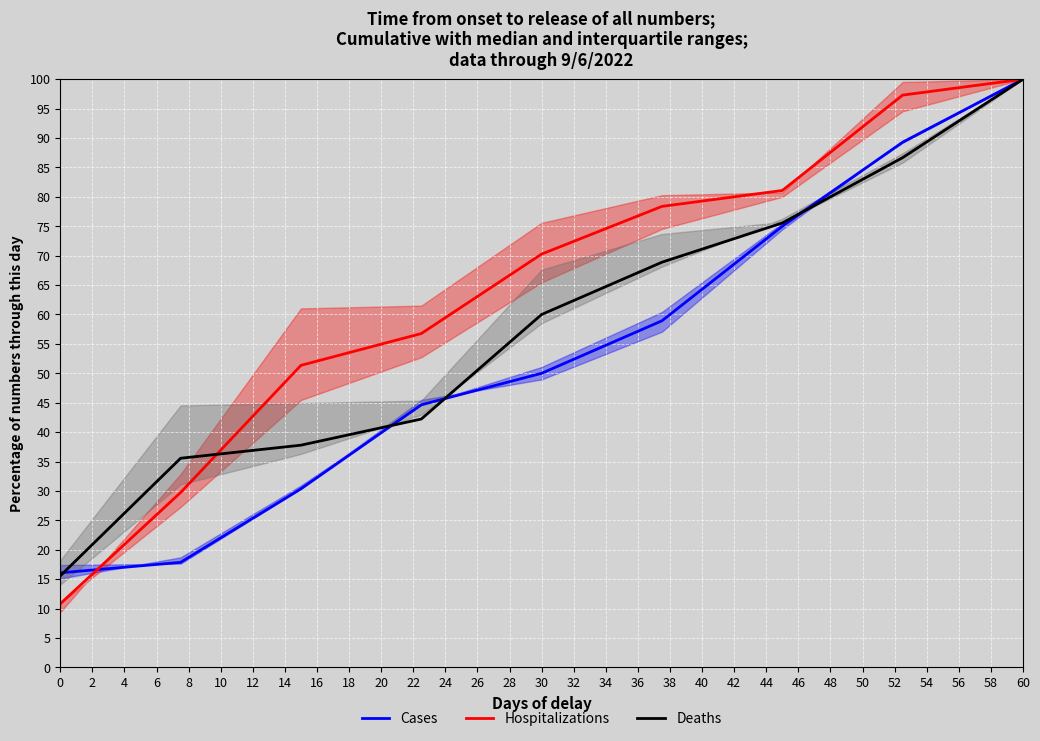

At which label is Deaths closest to 57?

30